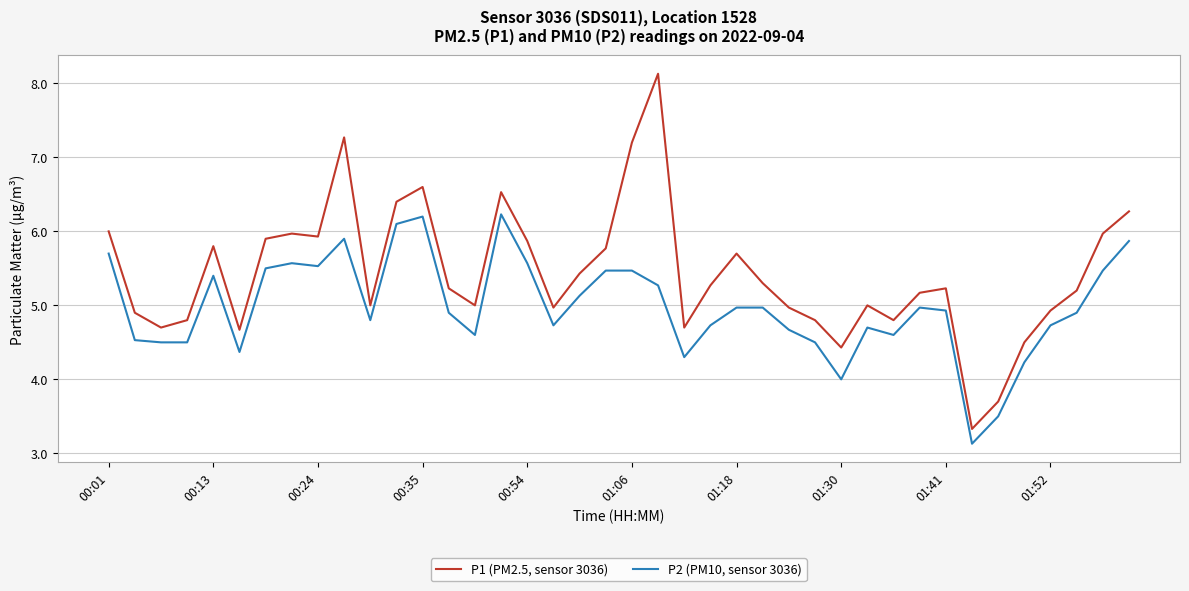

What is the maximum value for P2 (PM10, sensor 3036)?

6.2